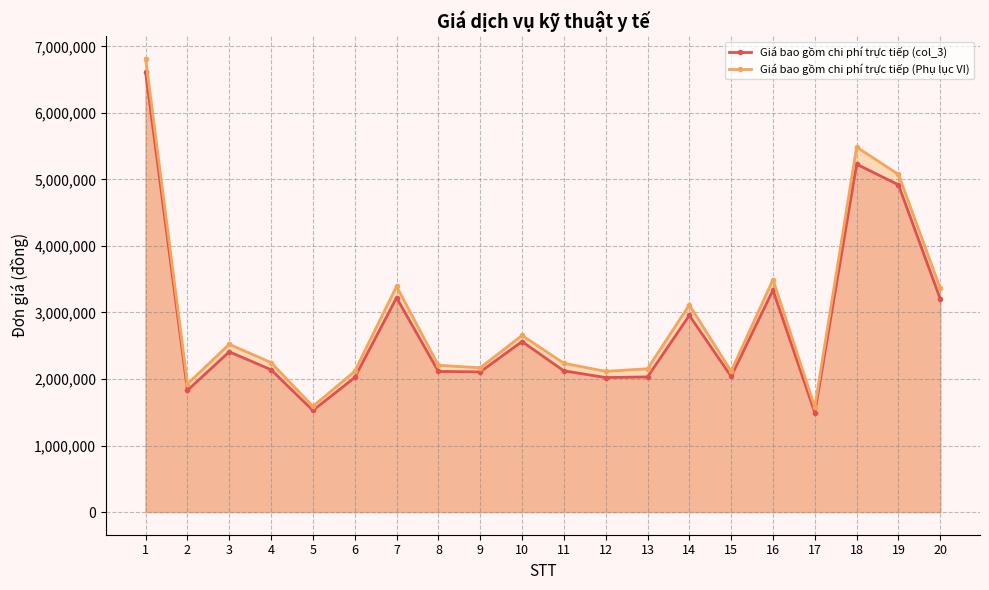

How many data points does each series have?

20